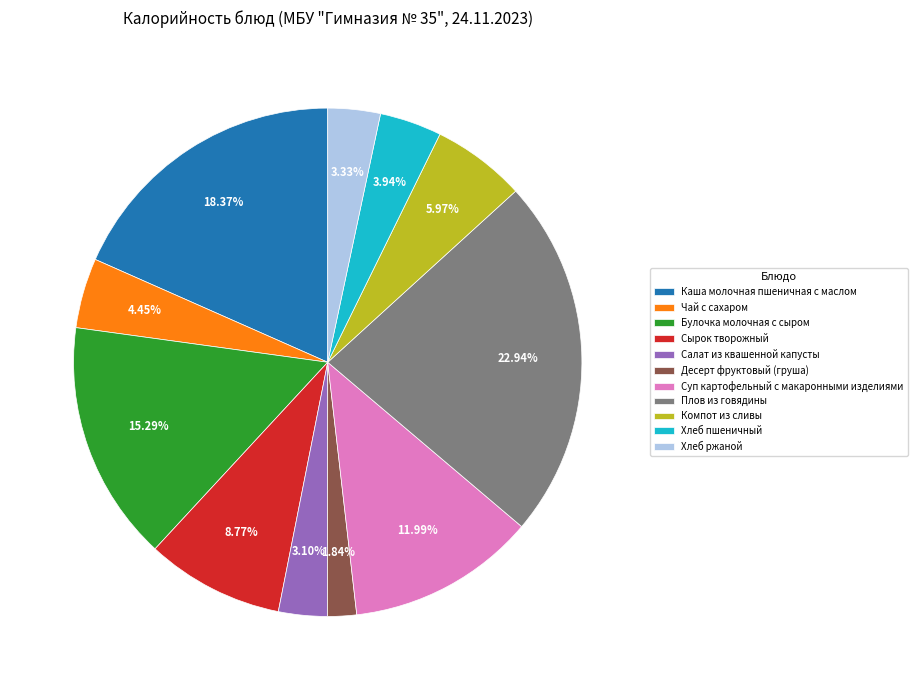

Which category has the smallest portion of the pie?

Десерт фруктовый (груша)